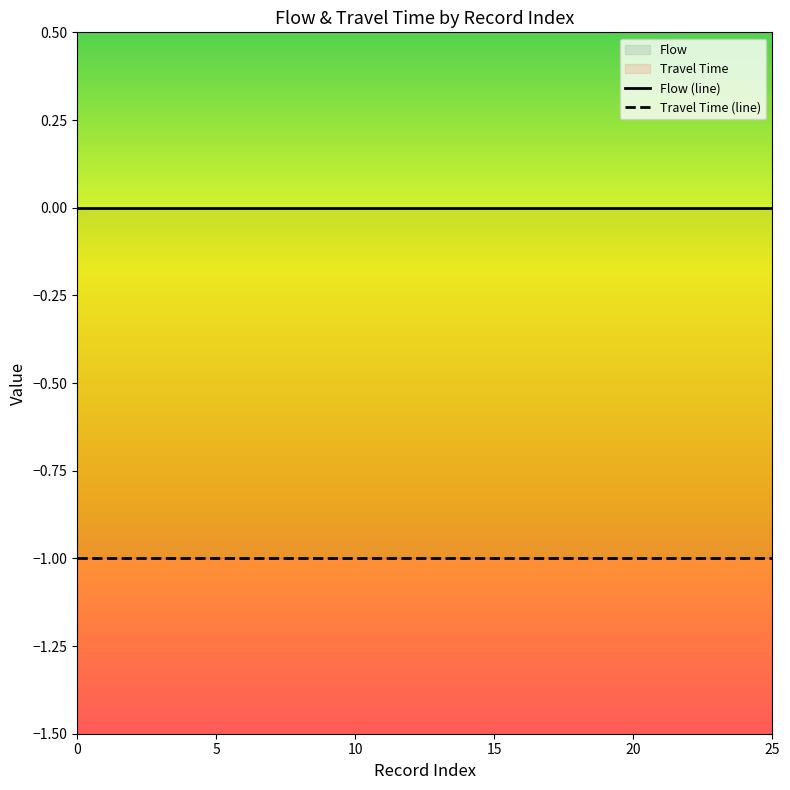

What is the label of the 3rd point from the right?

23